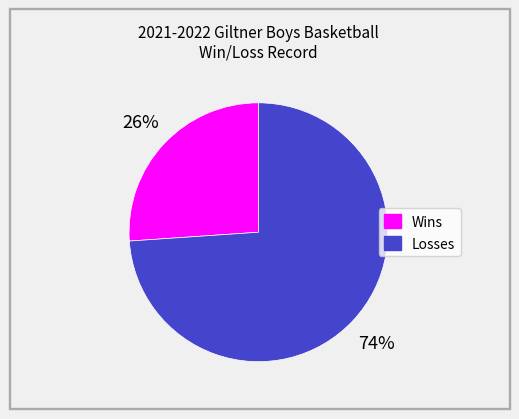

Count the number of slices in the pie.

2